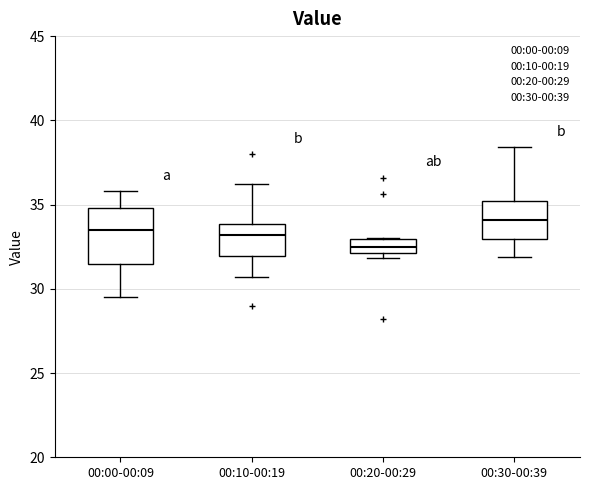

Reading left to right, read every box against the y-axis: the position of its median line, the range the box covers, and the ends of its whiskers. The values are not printed on the chart, so give them approximately, as read against the axis.

00:00-00:09: median 33.5, box 31.5 to 35.0, whiskers 29.5 to 36.0
00:10-00:19: median 33.0, box 32.0 to 34.0, whiskers 30.5 to 36.0
00:20-00:29: median 32.5, box 32.0 to 33.0, whiskers 32.0 (just below the box's lower edge) to 33.0
00:30-00:39: median 34.0, box 33.0 to 35.0, whiskers 32.0 to 38.5